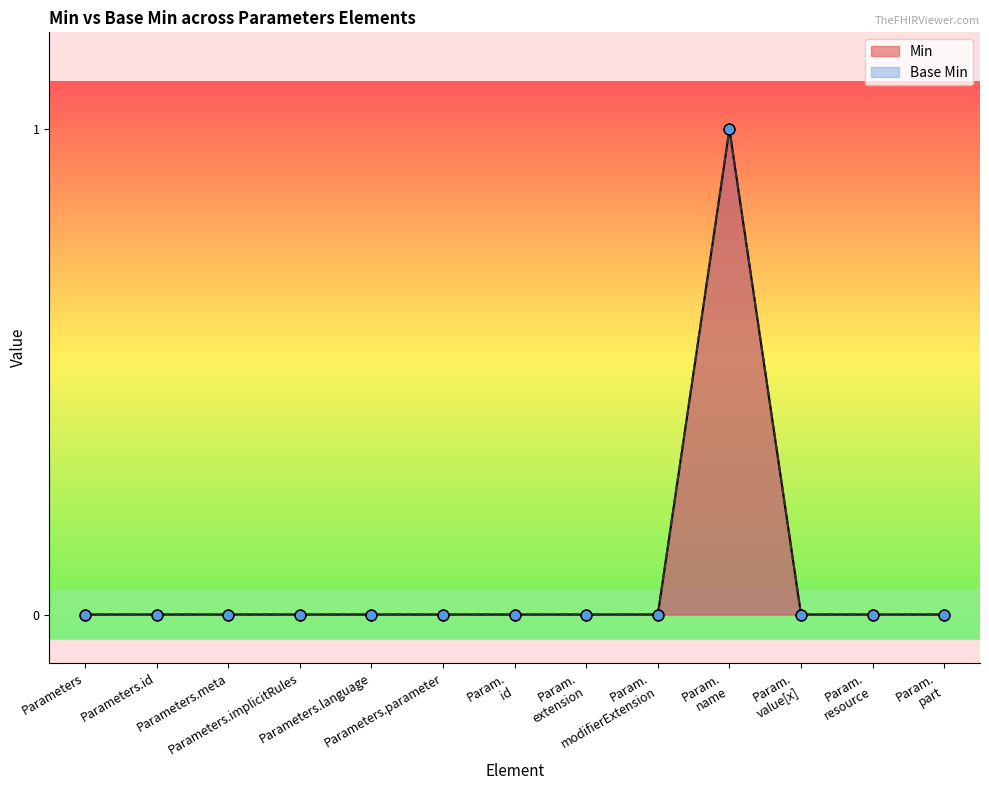

Which series reaches the minimum Y coordinate?

Min